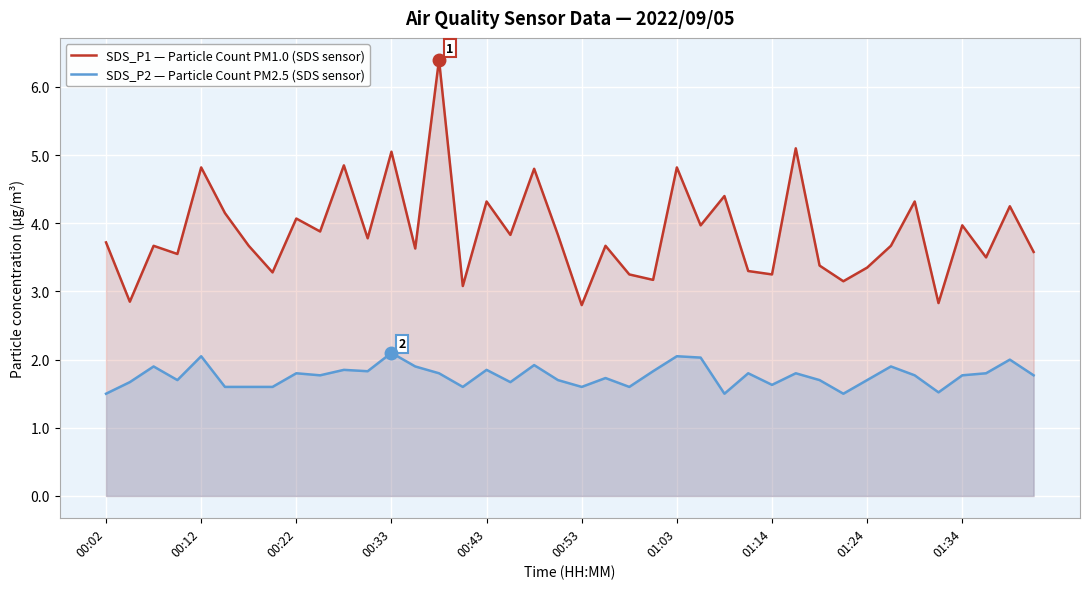

What are all the series names shown in the legend?

SDS_P1 — Particle Count PM1.0 (SDS sensor), SDS_P2 — Particle Count PM2.5 (SDS sensor)